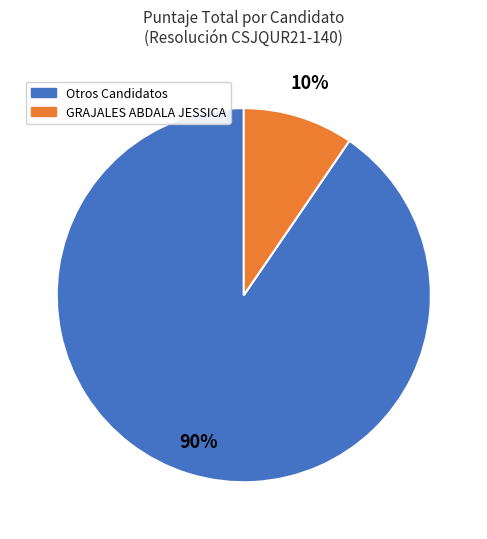

How many segments does this pie chart have?

2